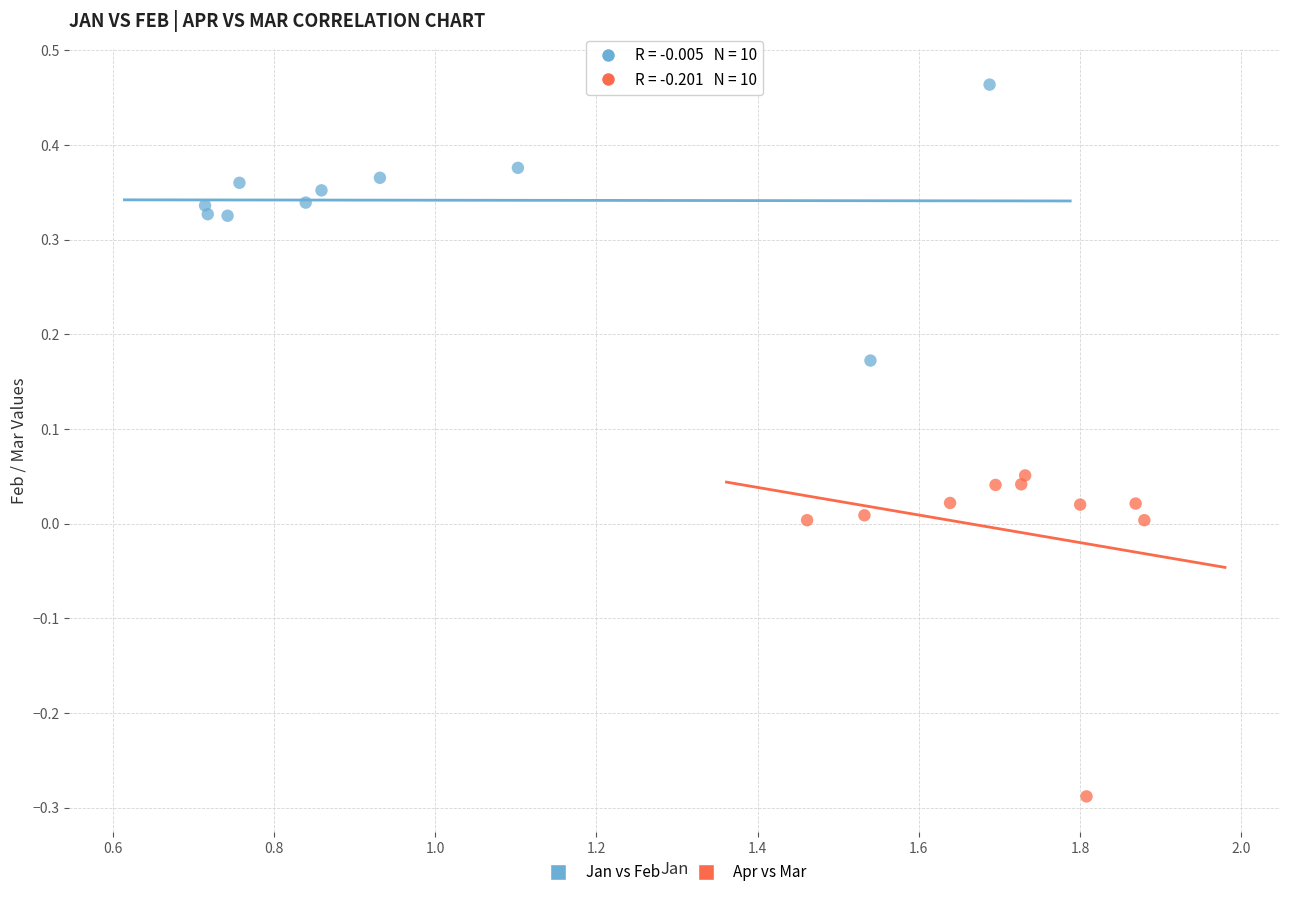

Which series has the largest Y range (max minus min)?

Apr vs Mar